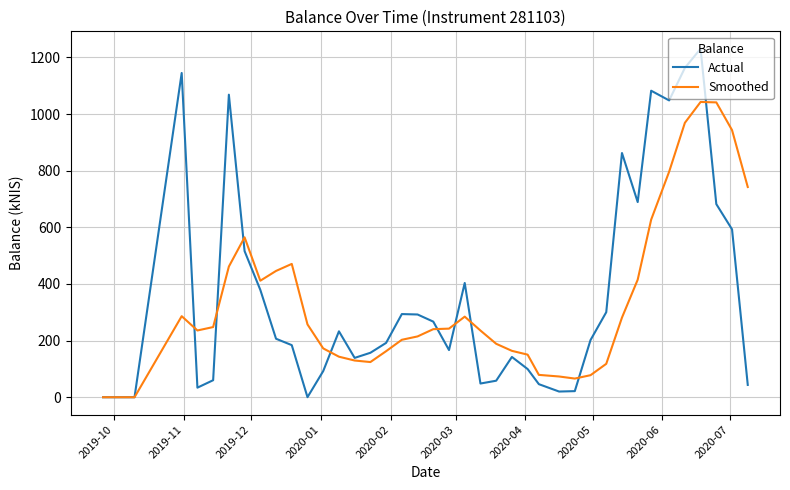

What is the difference between the second highest and second lowest values in the Actual series?

1162.9